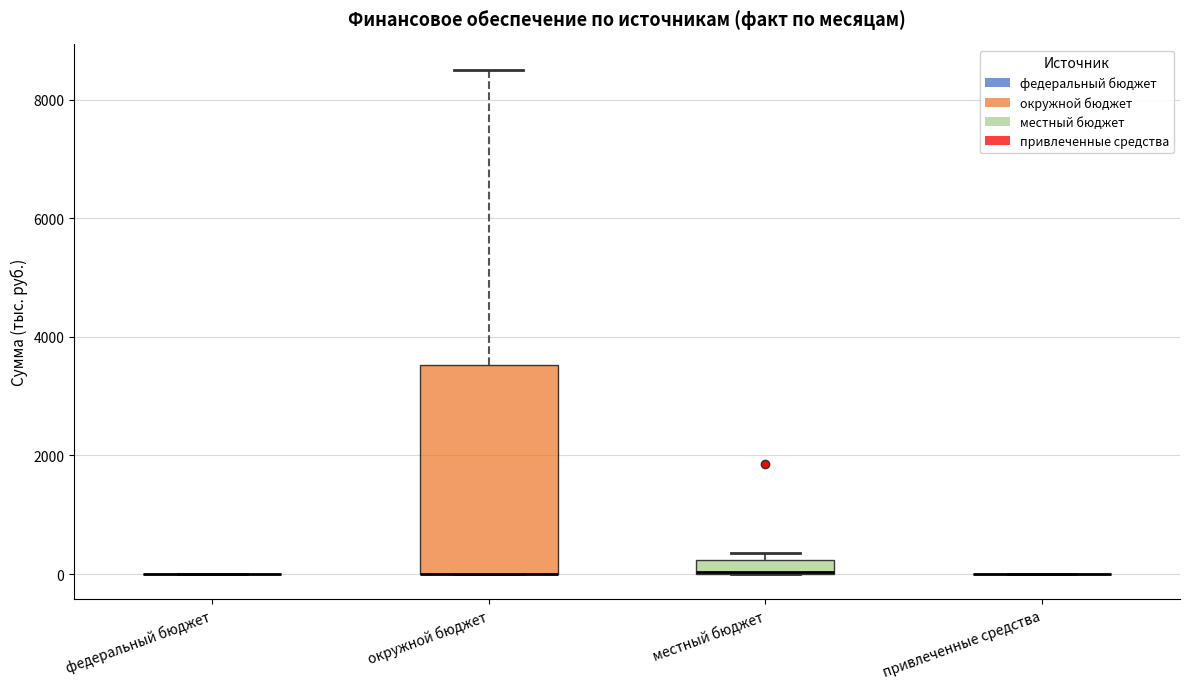

Where is the upper edge of the box for местный бюджет on the y-axis? The values are not printed on the chart, so give them approximately, as read against the axis.

200